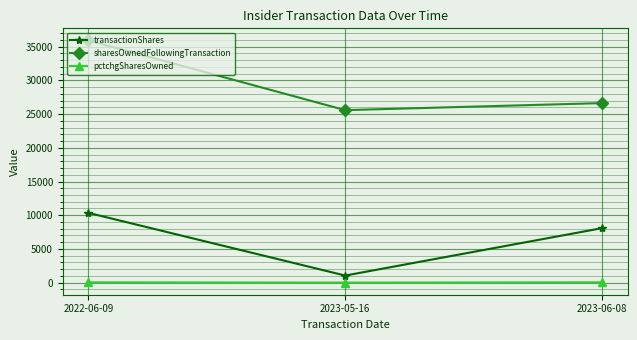

Which series changed the most between 2022-06-09 and 2023-06-08?

sharesOwnedFollowingTransaction